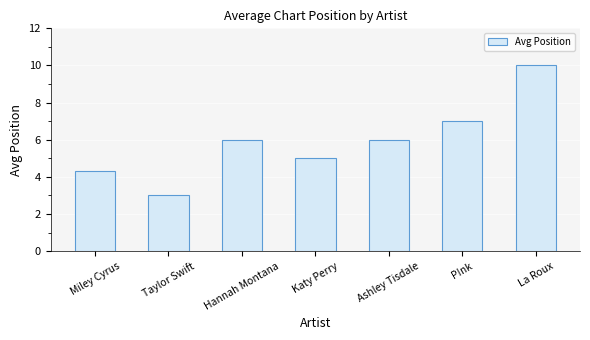

Reading left to right, what are all the values shown in this chart?

4.3	3.0	6.0	5.0	6.0	7.0	10.0